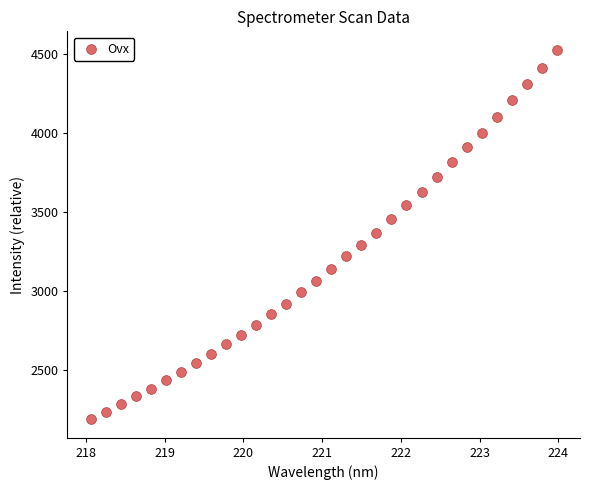

What is the range of X values (max minus min)?

5.9